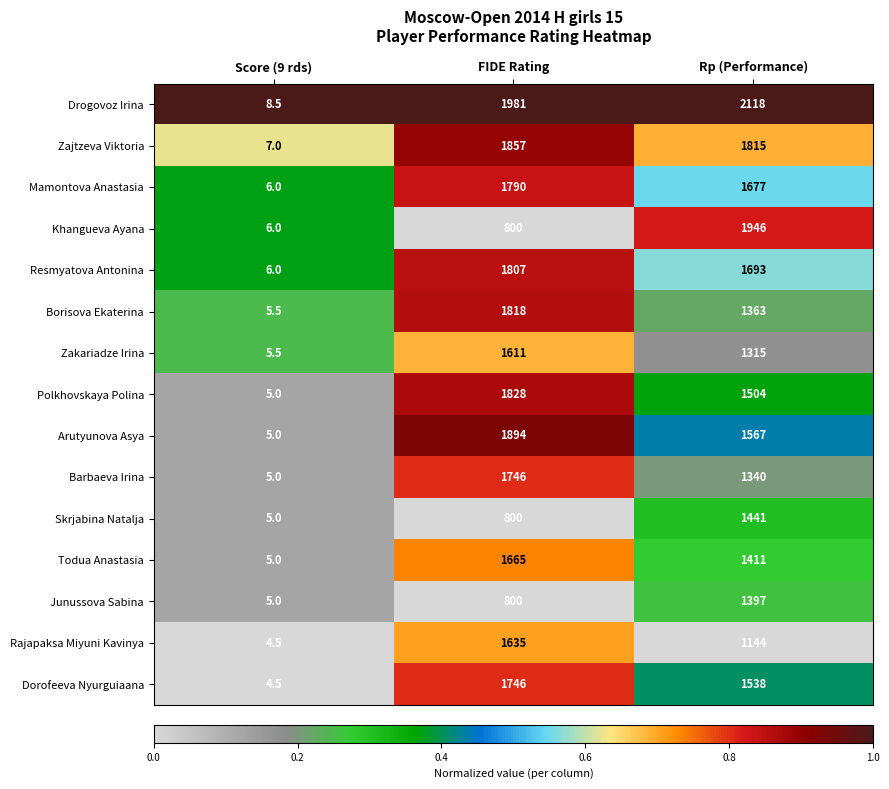

What is the difference between the highest and lowest values at Rp (Performance)?

974.0